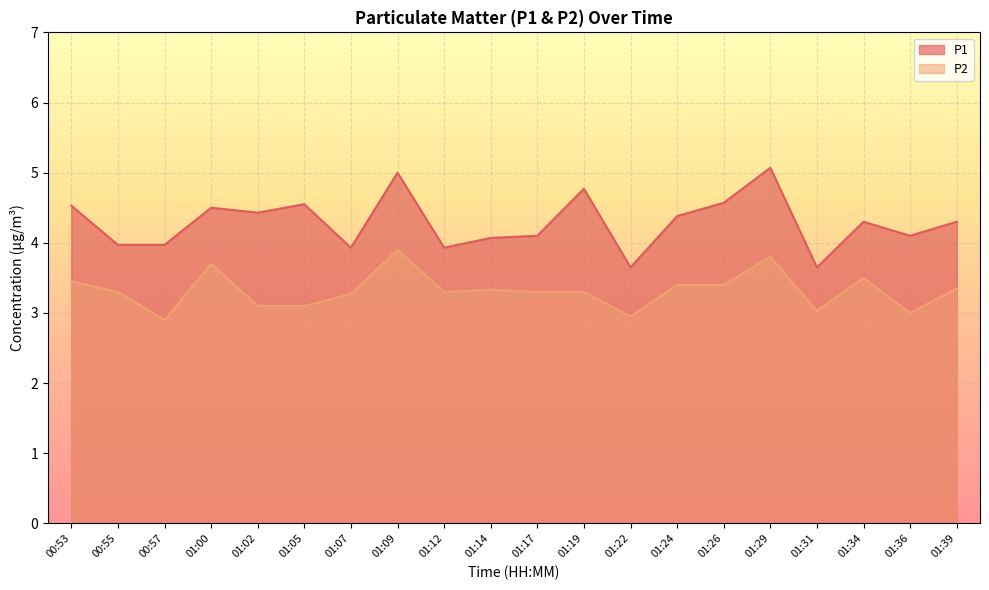

Is the value of P1 at 01:05 greater than the value of P2 at 01:05?

Yes